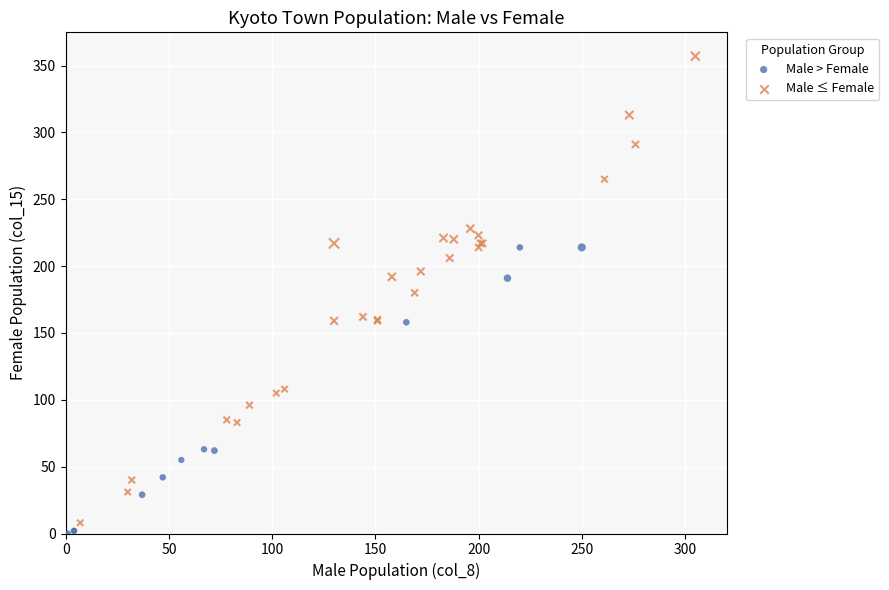

Which series contains the highest Y value?

Male ≤ Female